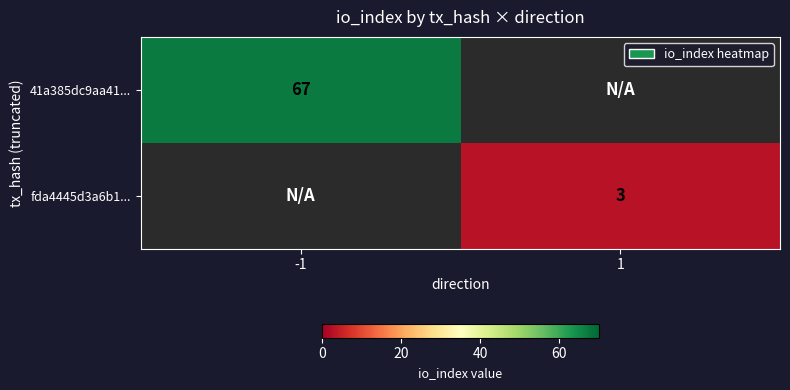

What is the minimum value shown in the chart?

3.0